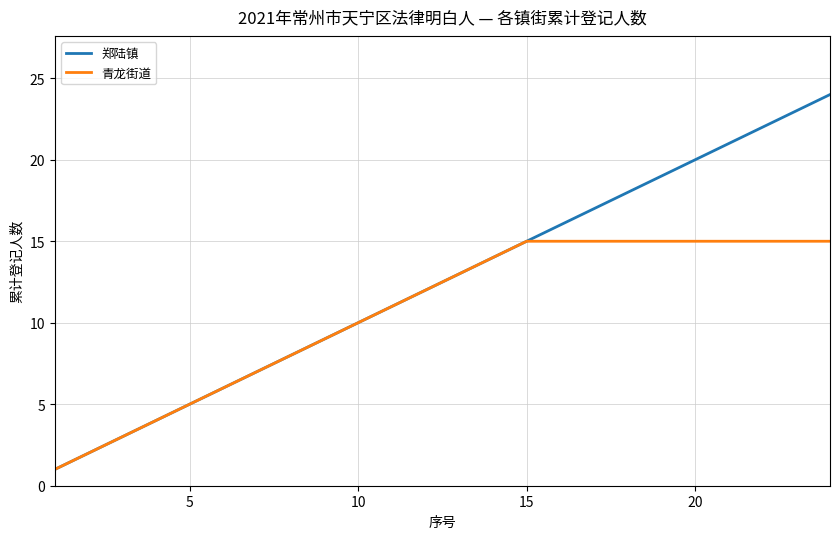

Rank the series by their average value, from lowest to highest.

青龙街道, 郑陆镇